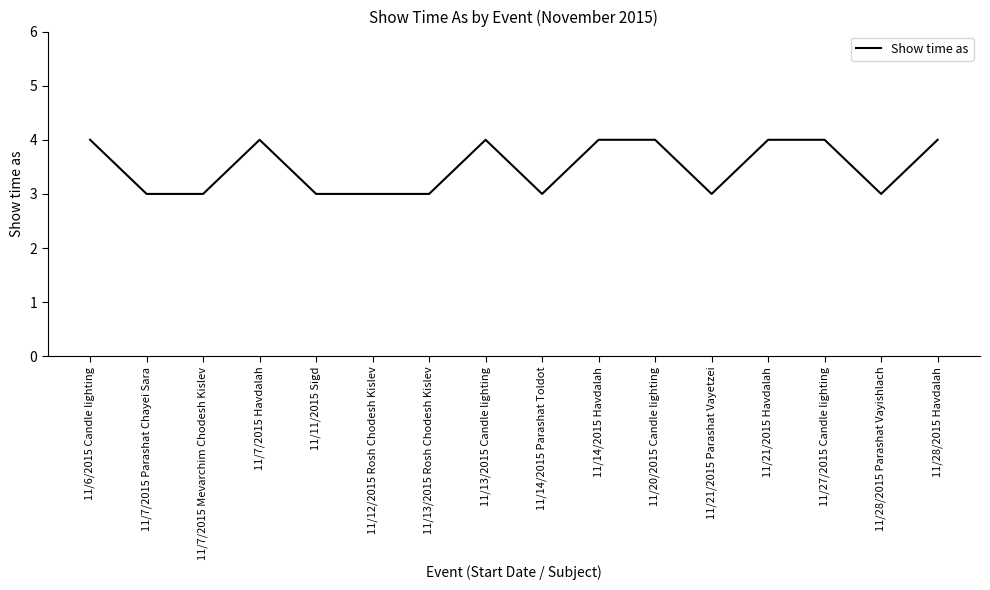

What is the difference between the maximum and minimum values?

1